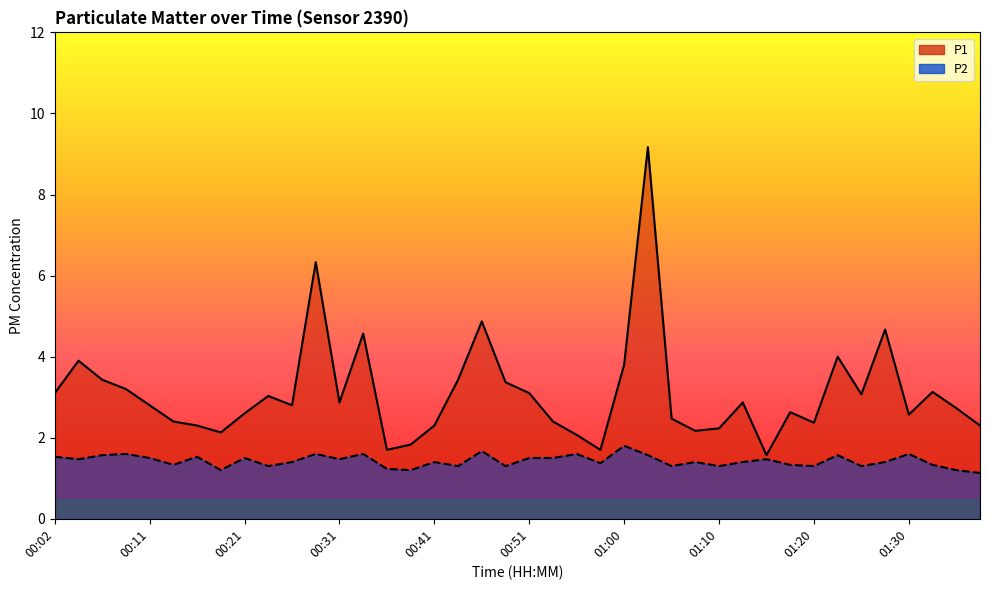

True or false: P2 and P1 cross at least once.

False